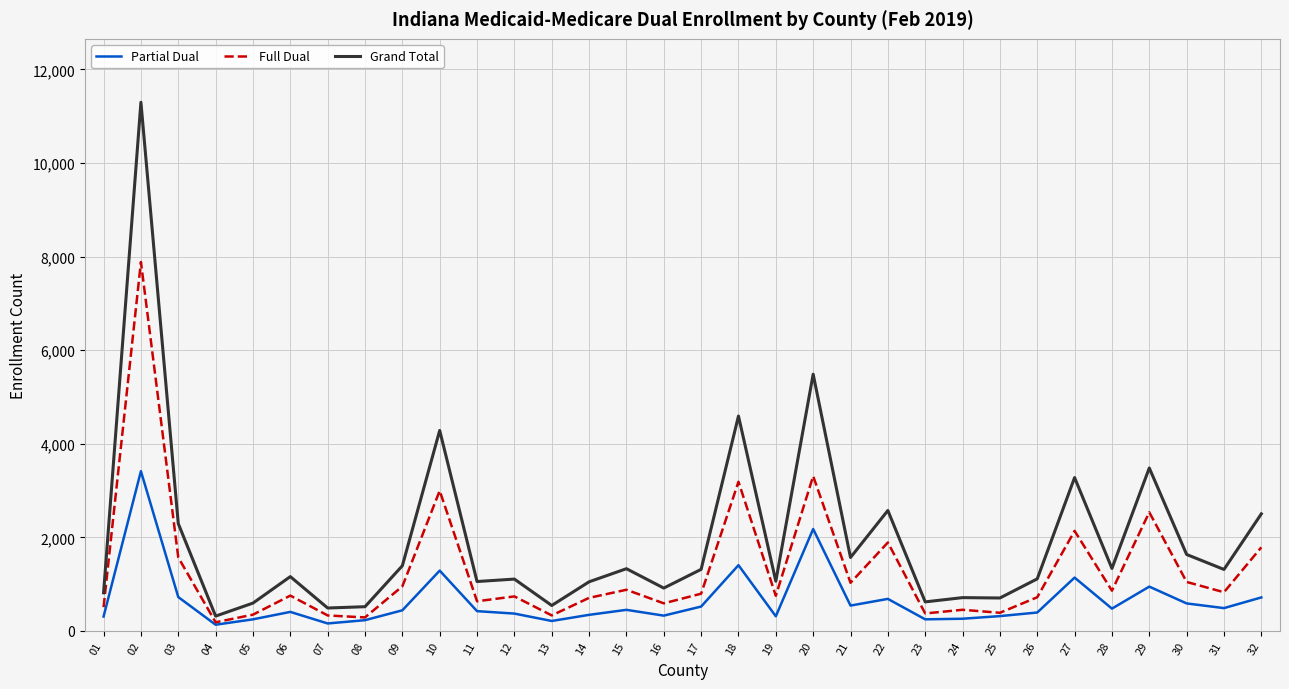

Read the Grand Total value at 11, to the nearest 10.

1060